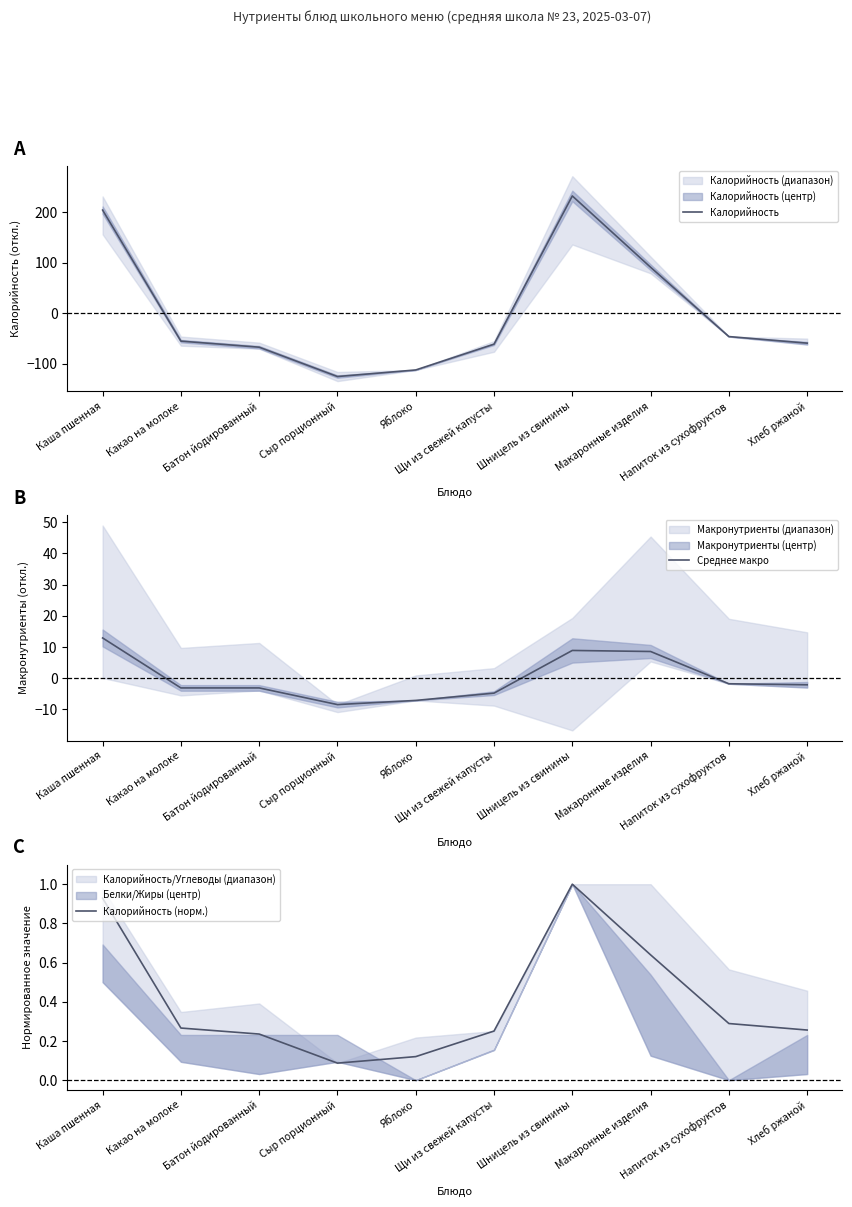

What is the difference between the highest and lowest values at Каша пшенная?

202.9